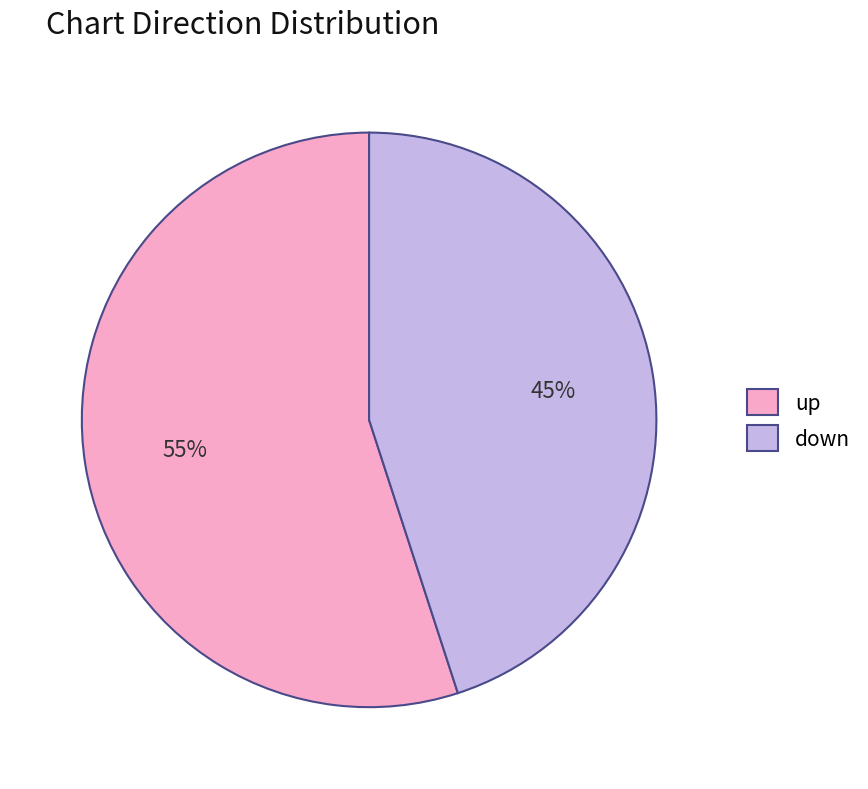

True or false: up accounts for 61% of the total.

False